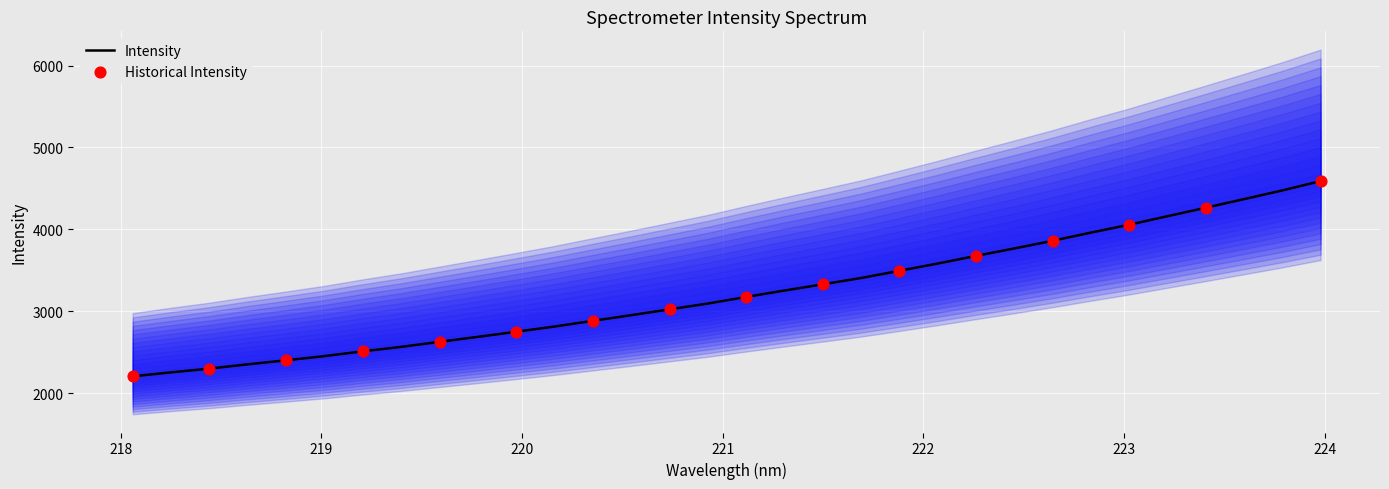

What is the maximum value for Intensity?

4589.3